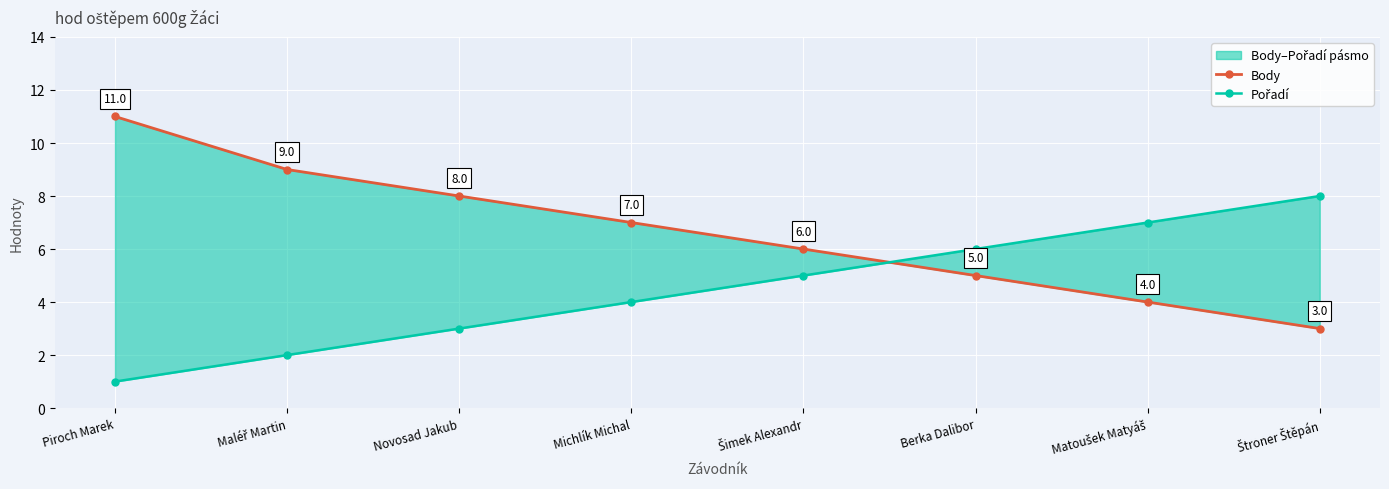

True or false: Pořadí has a value of 2 at Maléř Martin.

True